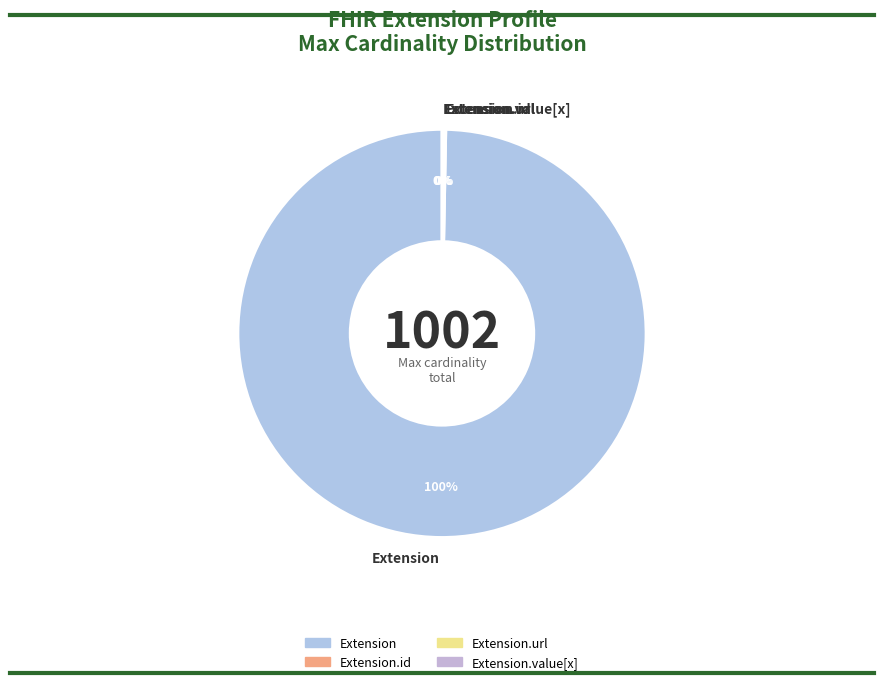

Is there a majority slice in this chart?

Yes